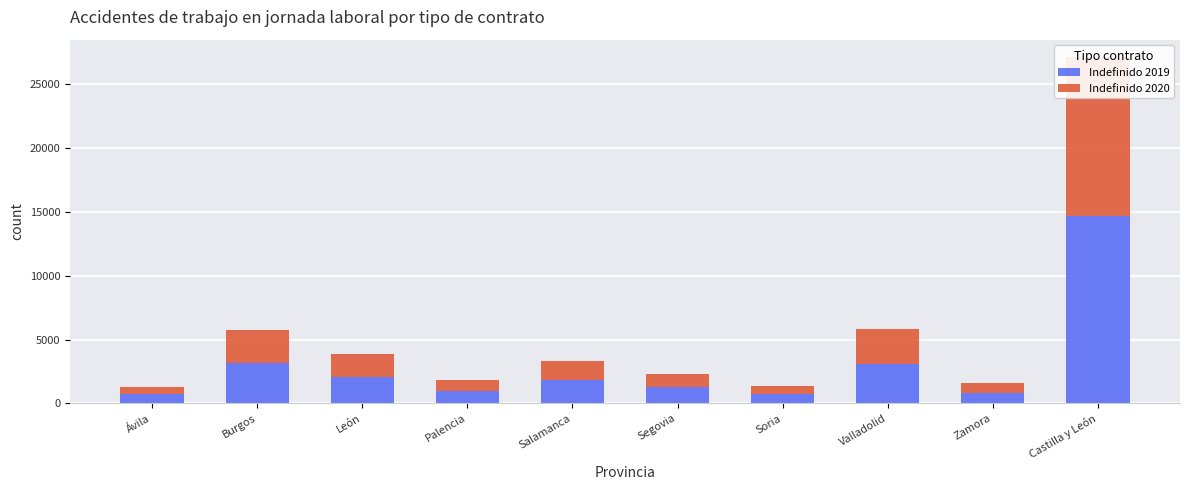

What is the difference between the second highest and minimum values in the Indefinido 2019 series?

2456